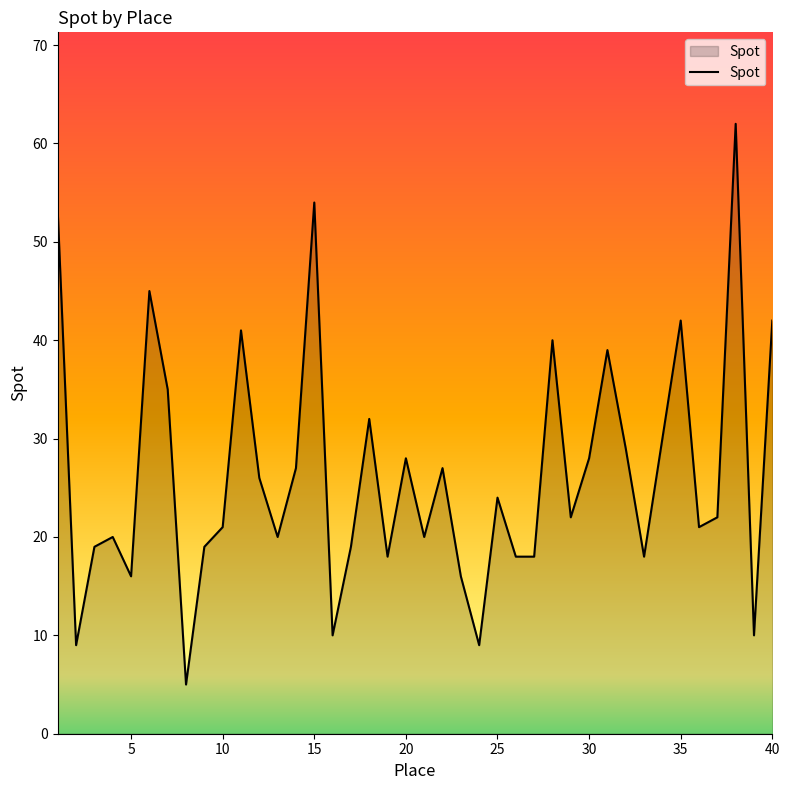

What is the greatest value displayed?

62